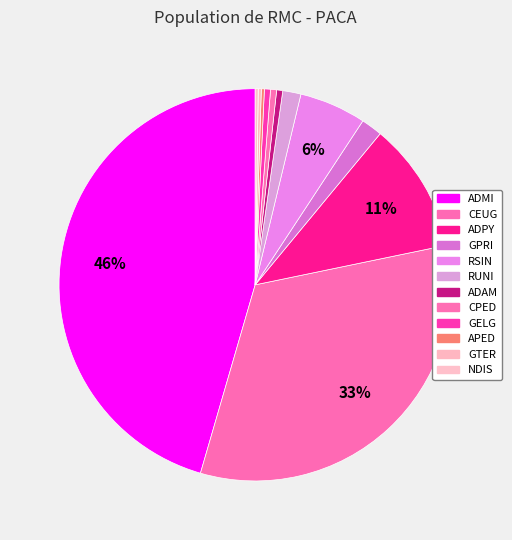

Is it true that GELG is 0% of the pie?

True